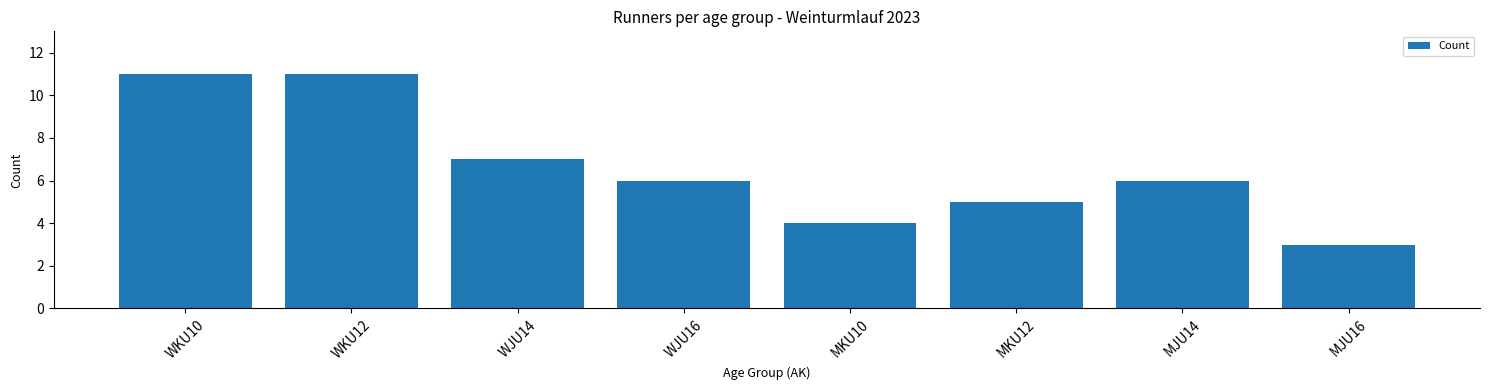

Reading left to right, list all the values displayed in this chart.

WKU10=11	WKU12=11	WJU14=7	WJU16=6	MKU10=4	MKU12=5	MJU14=6	MJU16=3